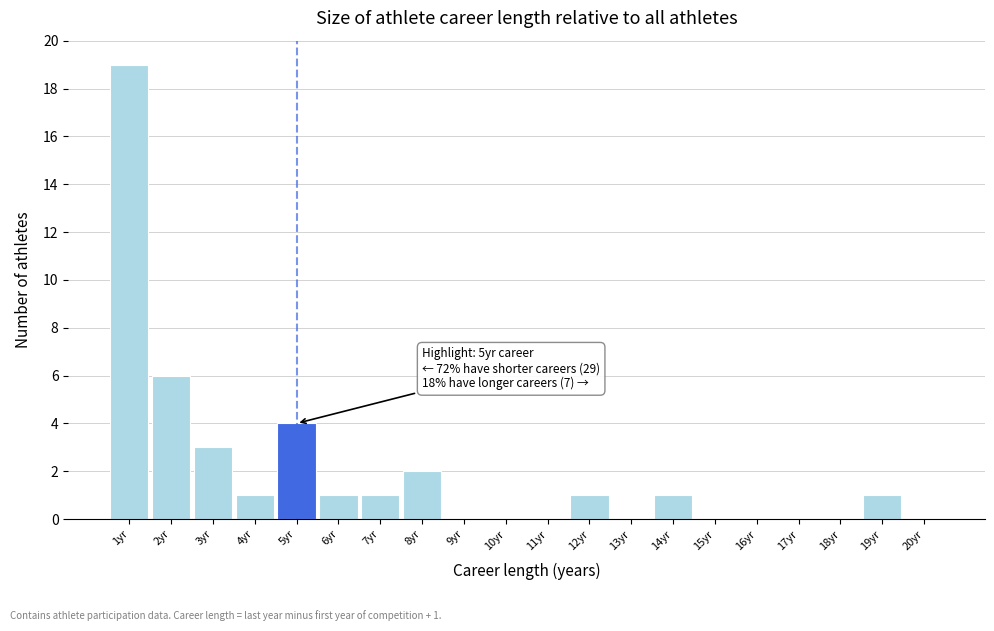

Over which range of the x-axis is the bar tallest?

0.5 to 1.5